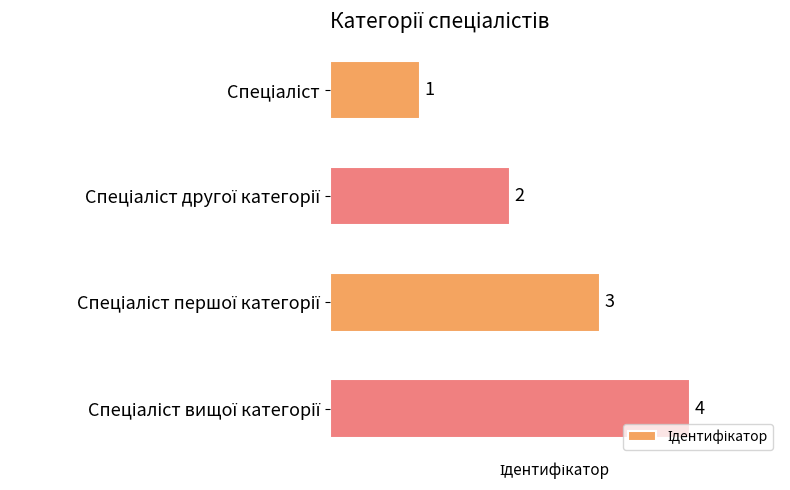

How many values are between 2 and 4?

3